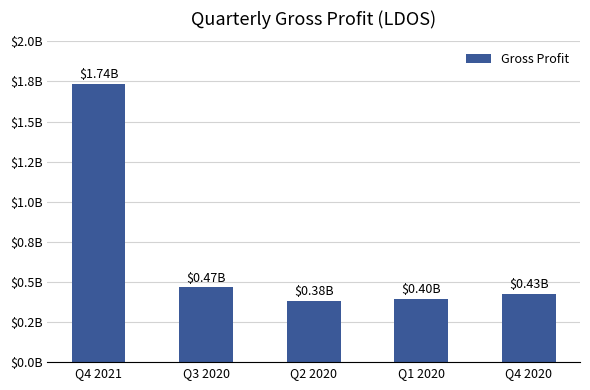

At which label does the data first exceed 427000000?

Q4 2021